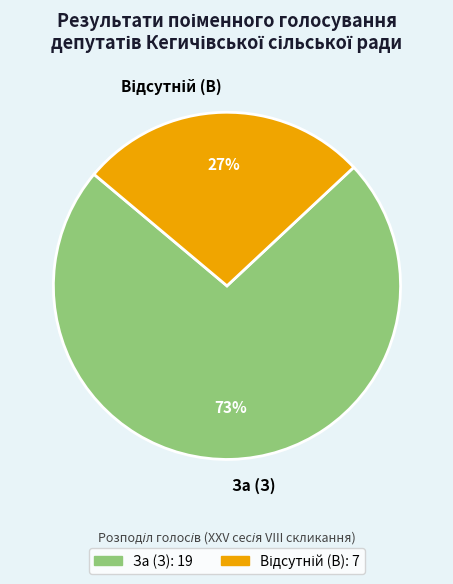

Which slice is the largest?

За (З)